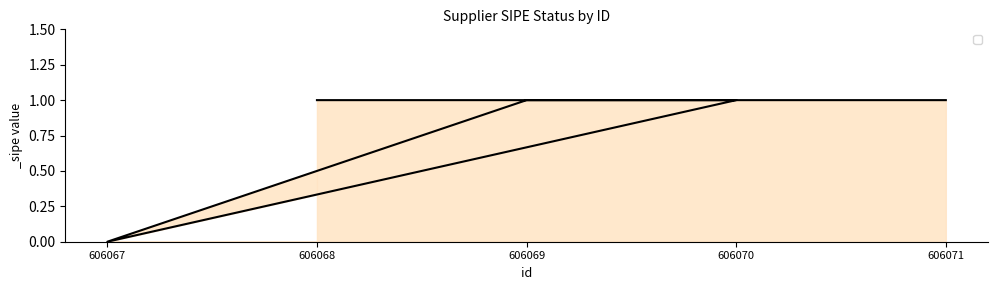

List the labels in order of value, smallest first.

606067, 606071, 606069, 606070, 606068